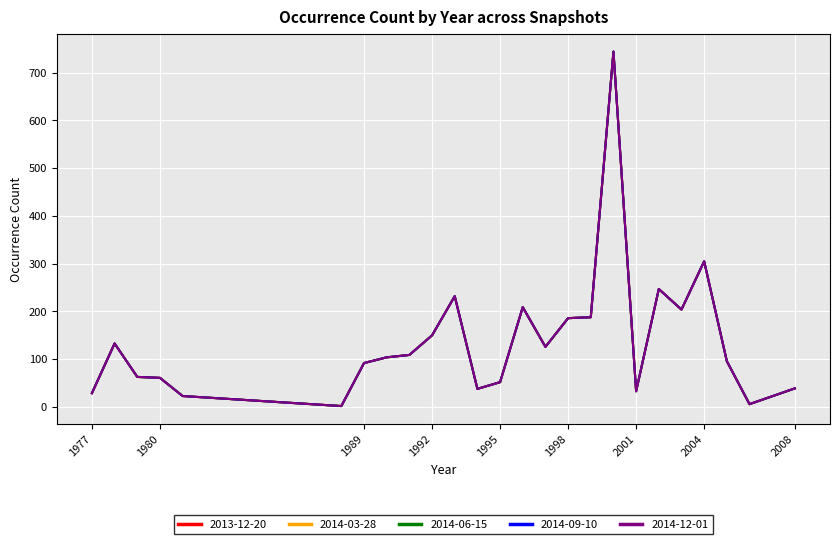

True or false: 2014-09-10 has more than 0 interior local peaks.

True